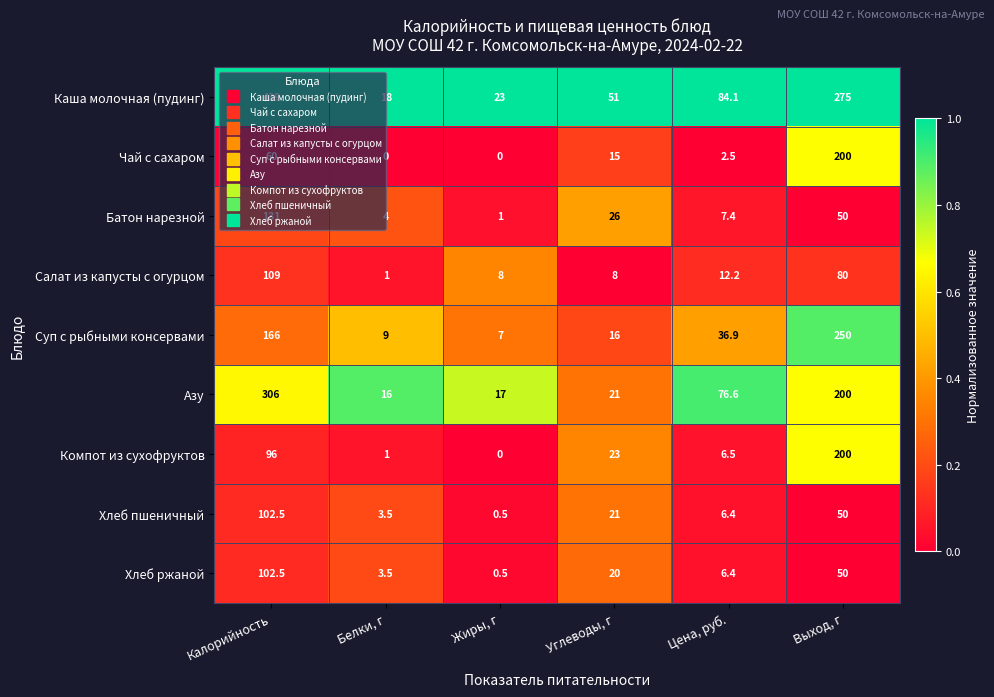

What value does the Хлеб пшеничный series have at Калорийность?

102.5